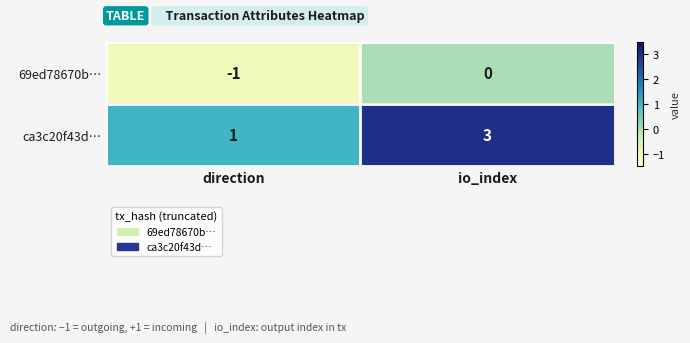

Which category has the lowest value in the ca3c20f43d… series?

direction